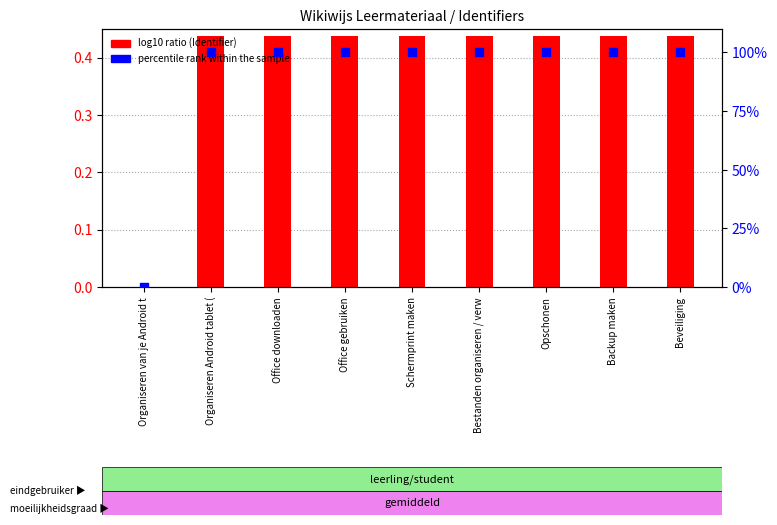

Is the value of percentile rank within the sample at Backup maken greater than the value of log10 ratio (Identifier) at Beveiliging?

Yes